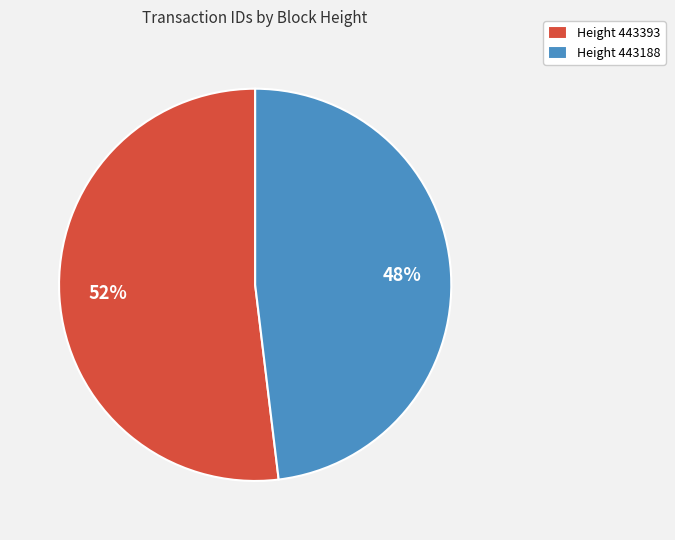

What is the largest slice in the pie chart?

Height 443393